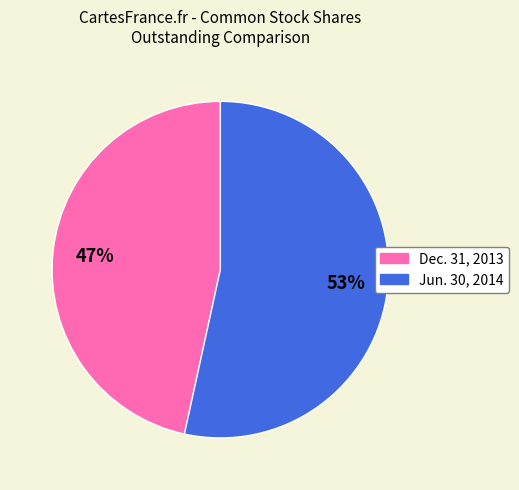

To the nearest percent, what is the average slice percentage?

50%